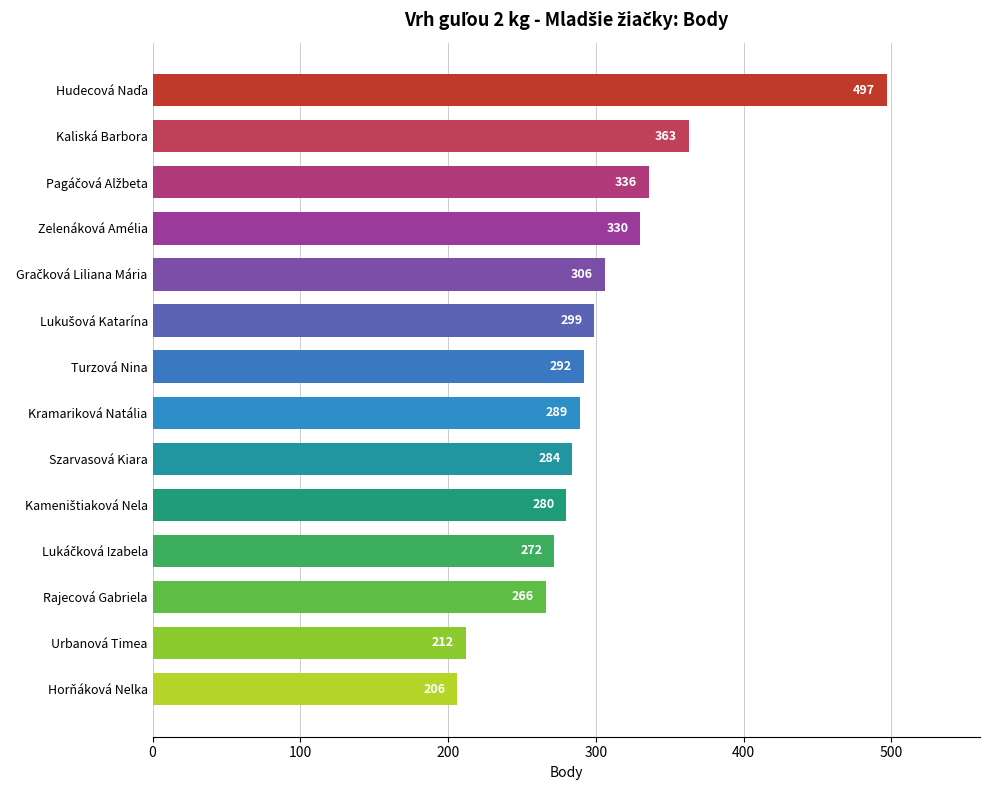

Where is the data nearest to the value 351?

Kaliská Barbora